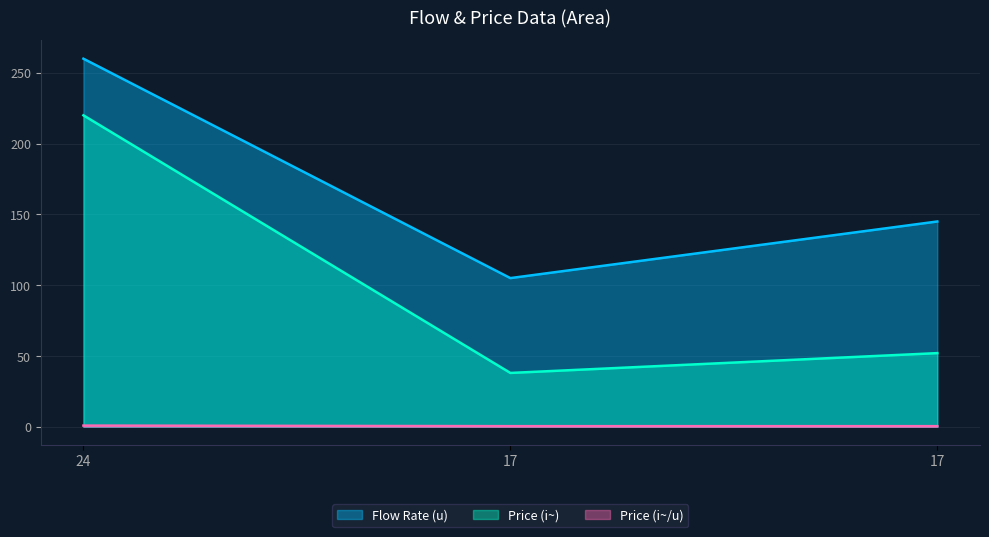

Is it true that Flow Rate (u) equals 105.0 at 17?

True